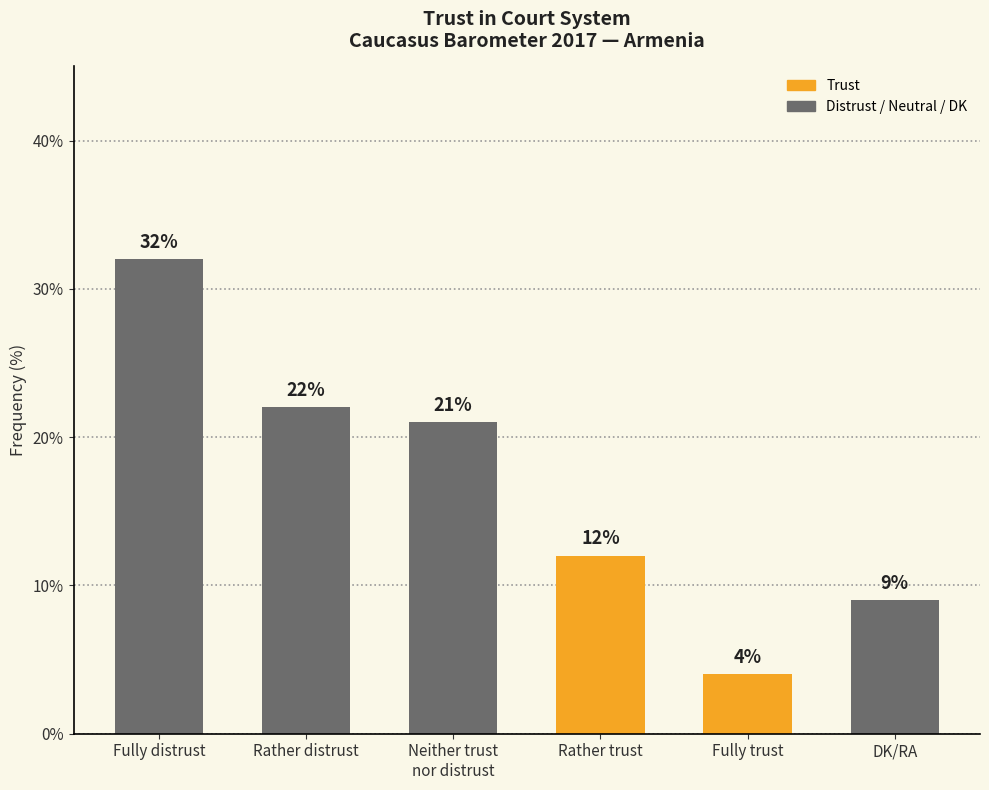

Count the number of categories in the chart.

6